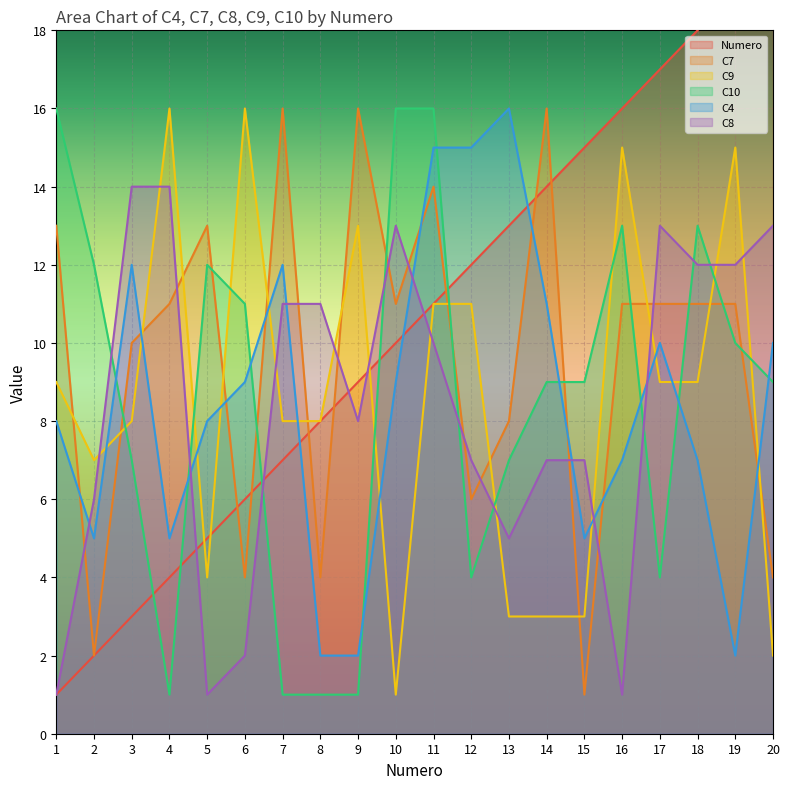

Is it true that C7 equals 17 at 3?

False